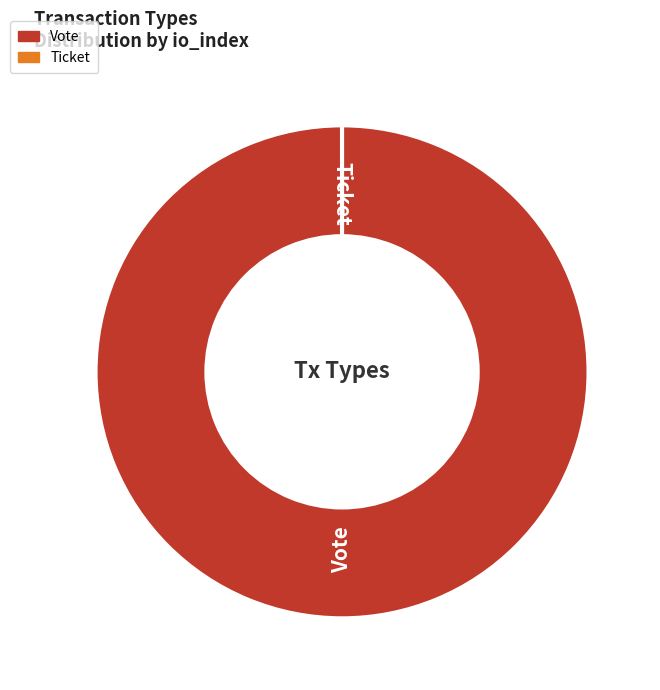

Which slice is the smallest?

Ticket